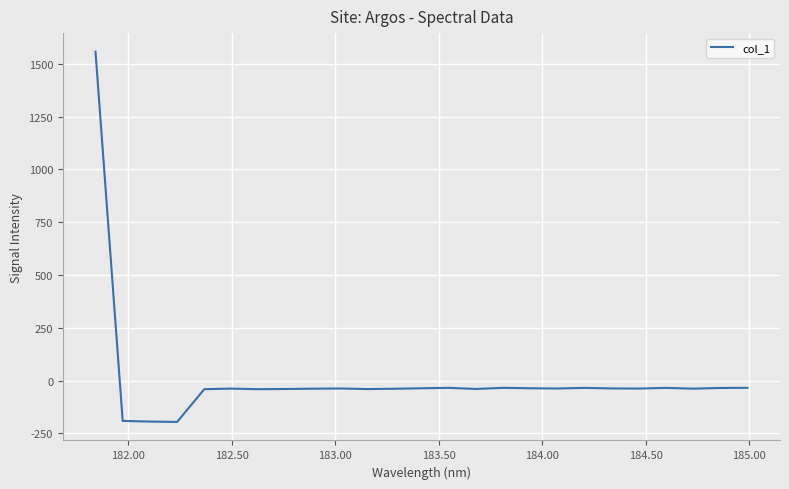

What is the difference between the maximum and minimum values?

1753.5